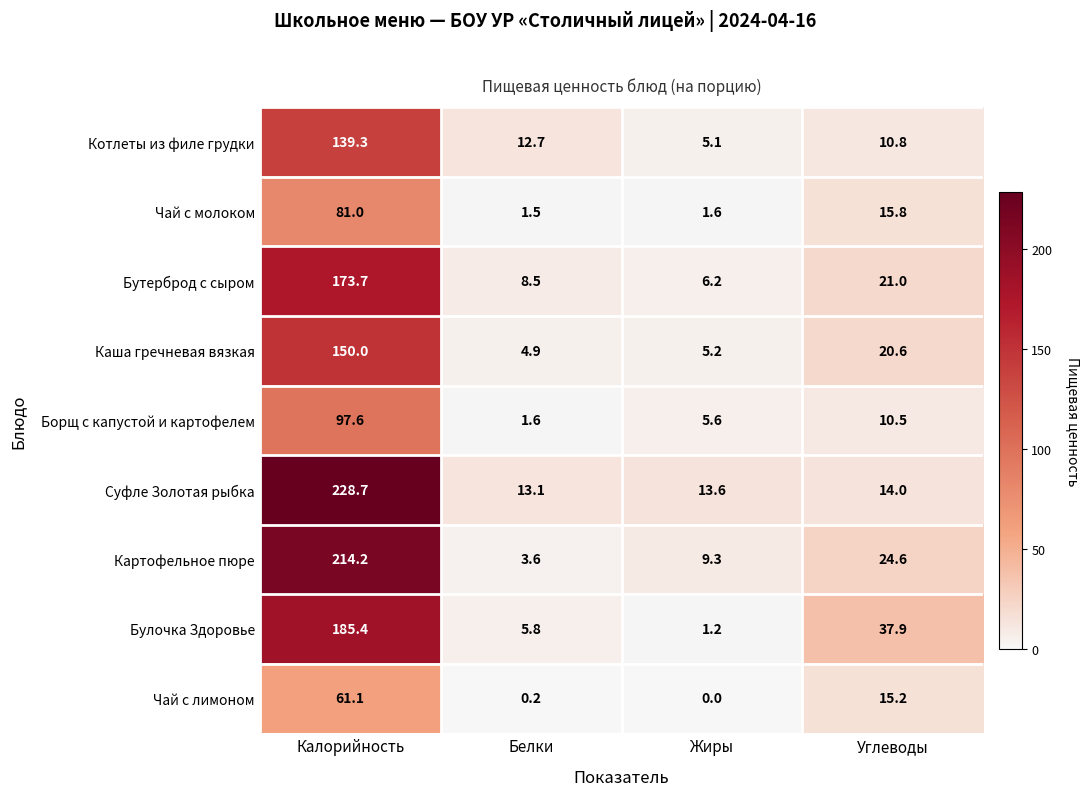

At how many categories does at least one series exceed 68?

1